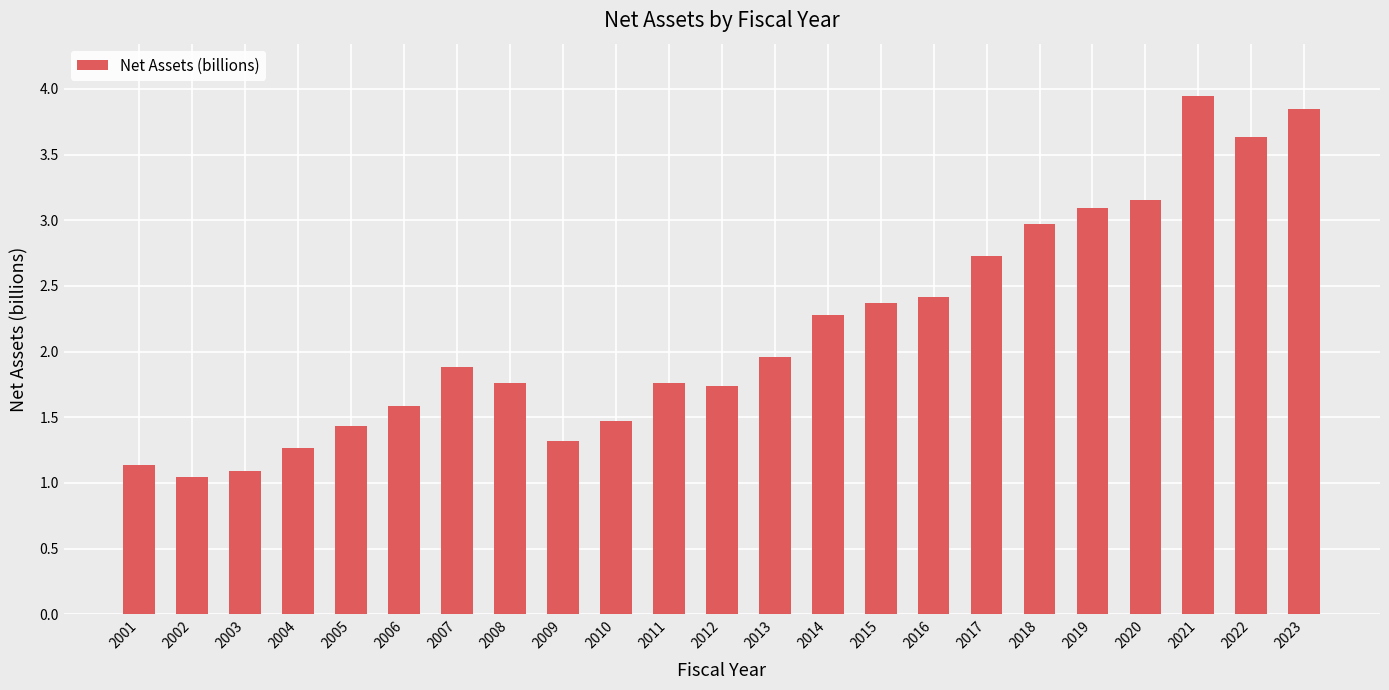

What is the difference between the maximum and minimum values?

2.9